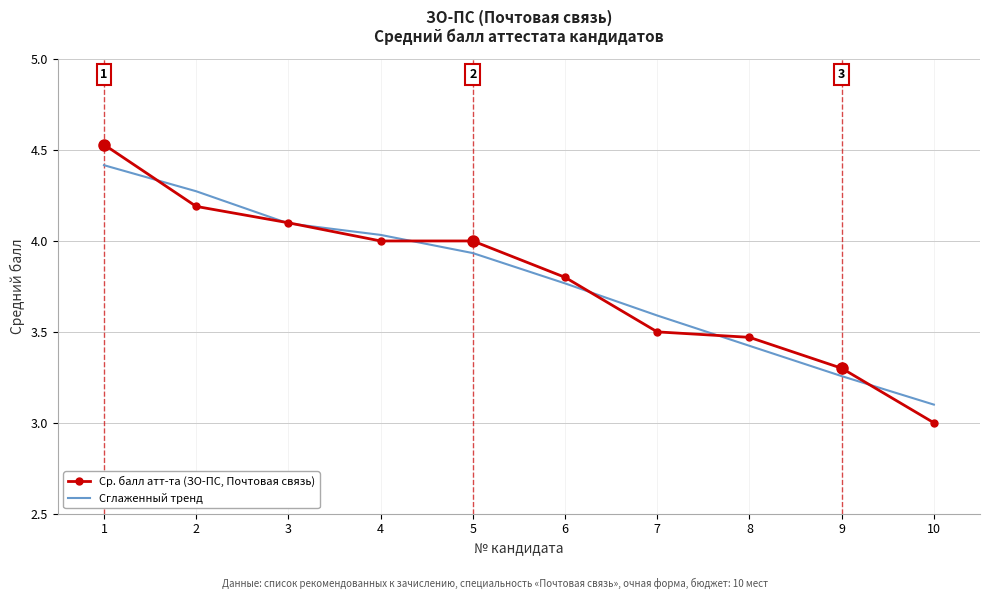

What is the difference between the second highest and minimum values in the Сглаженный тренд series?

1.2